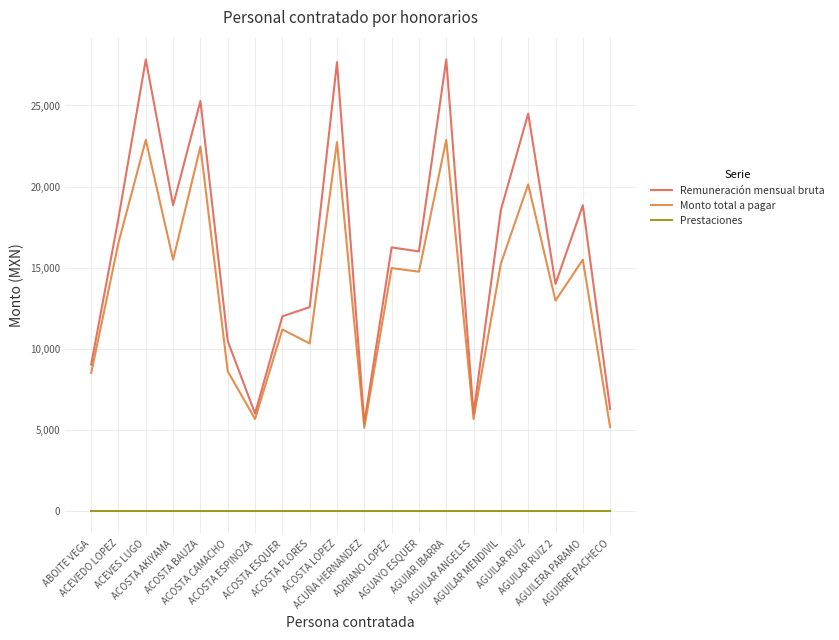

Which series has the largest range (max minus min)?

Remuneración mensual bruta